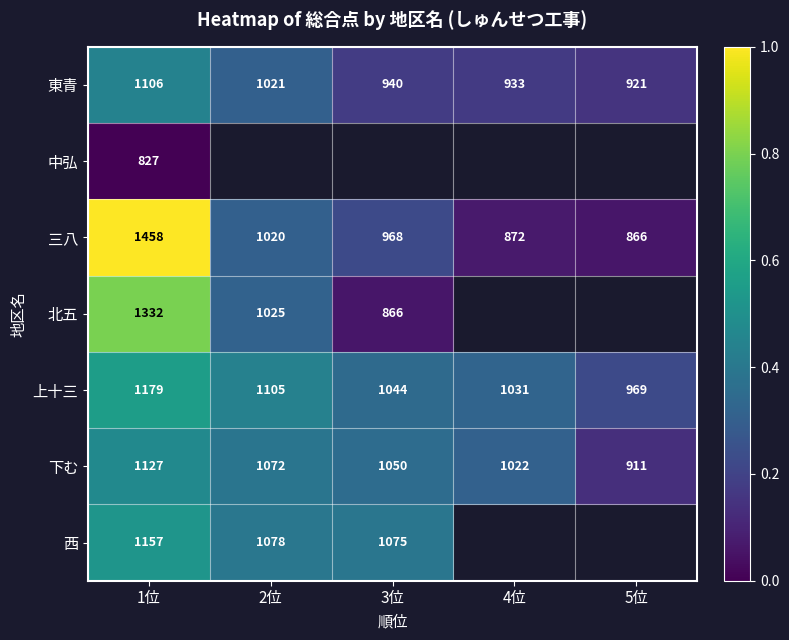

What is the spread (max minus min) of values at 1位?

631.0